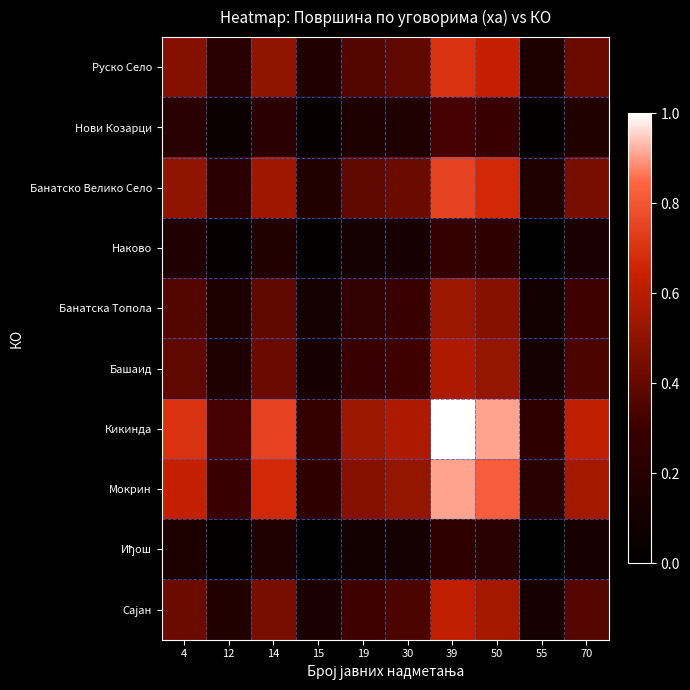

Between 14 and 70, which is larger?

14